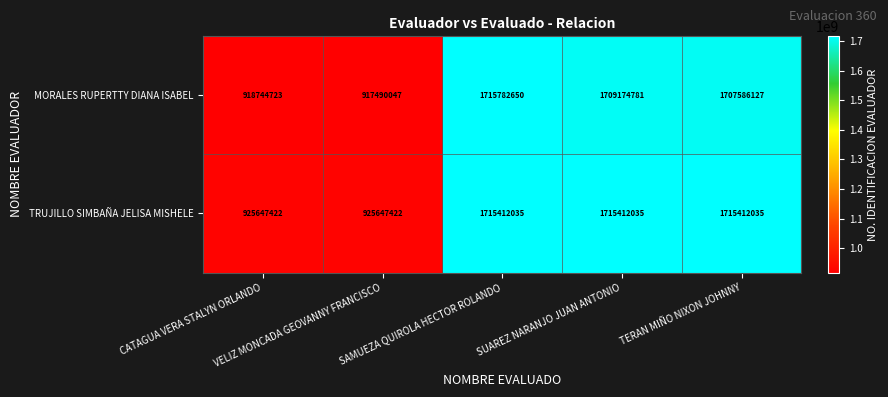

Rank the series by their maximum value, from highest to lowest.

MORALES RUPERTTY DIANA ISABEL, TRUJILLO SIMBAÑA JELISA MISHELE